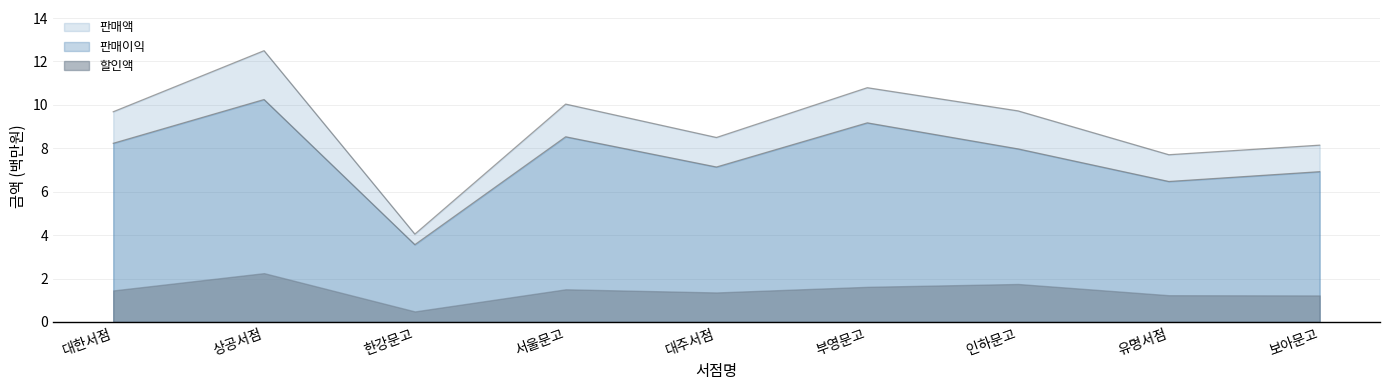

What position from the right is 유명서점?

2